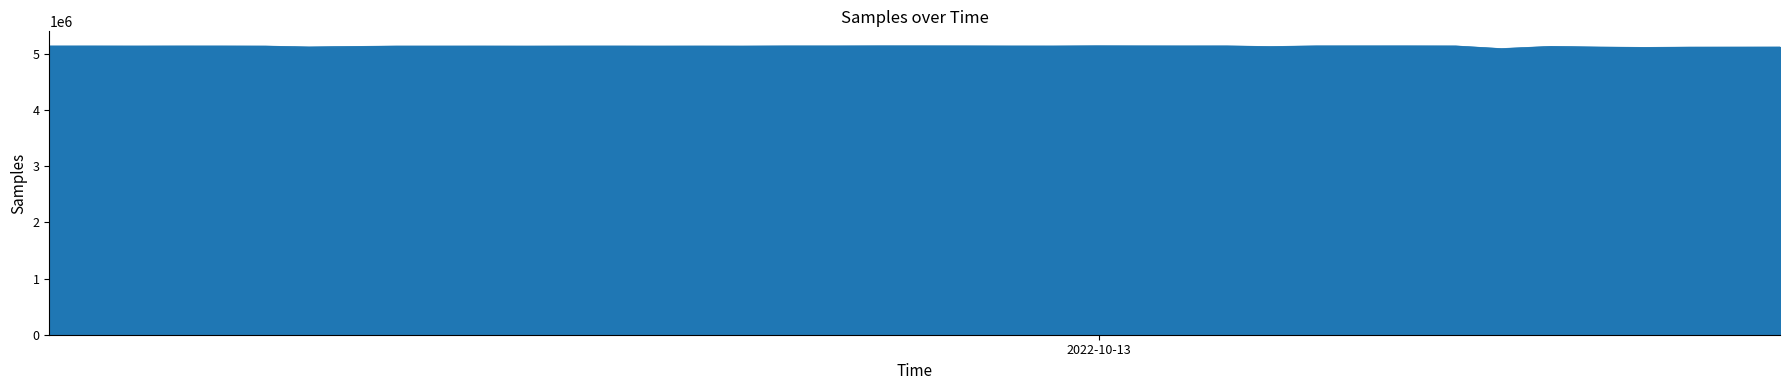

What is the smallest value displayed?

5090155